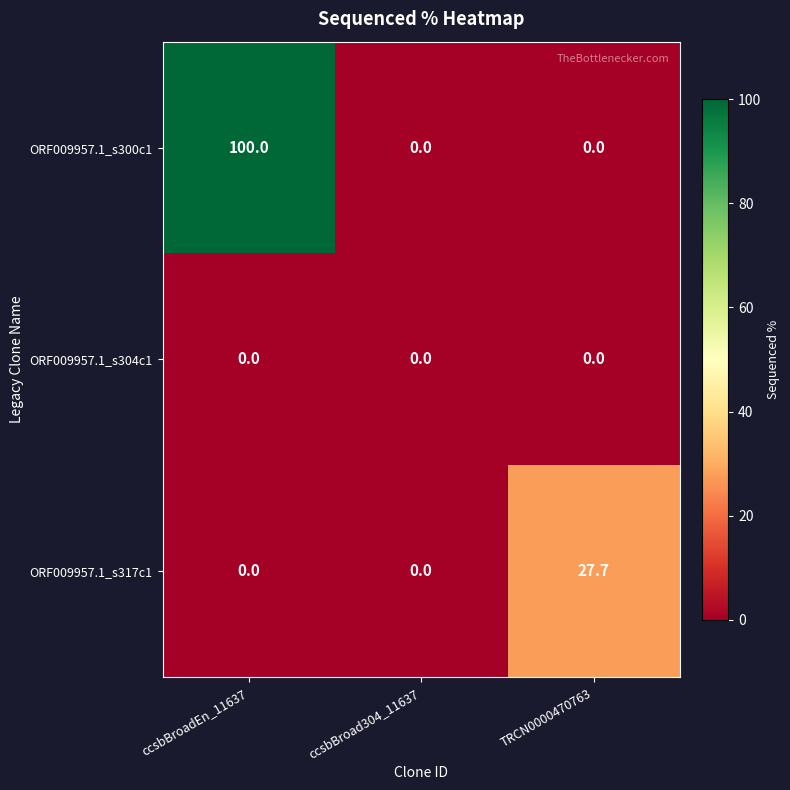

What is the maximum value shown in the chart?

100.0